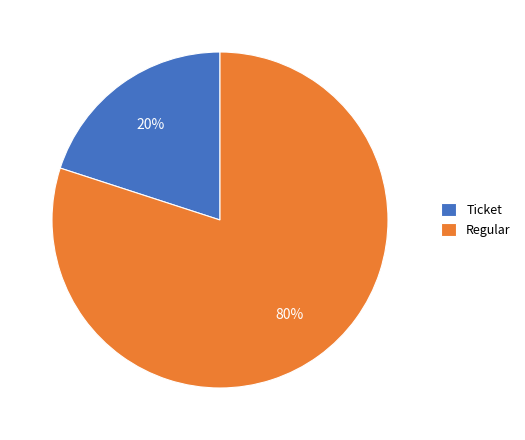

Rank the categories by value from lowest to highest.

Ticket, Regular